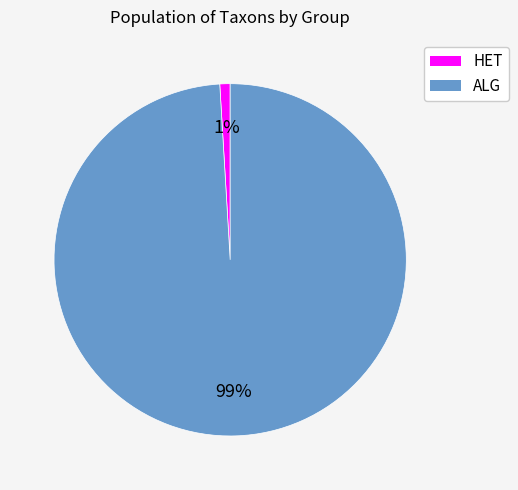

Is it true that ALG is 99% of the pie?

True